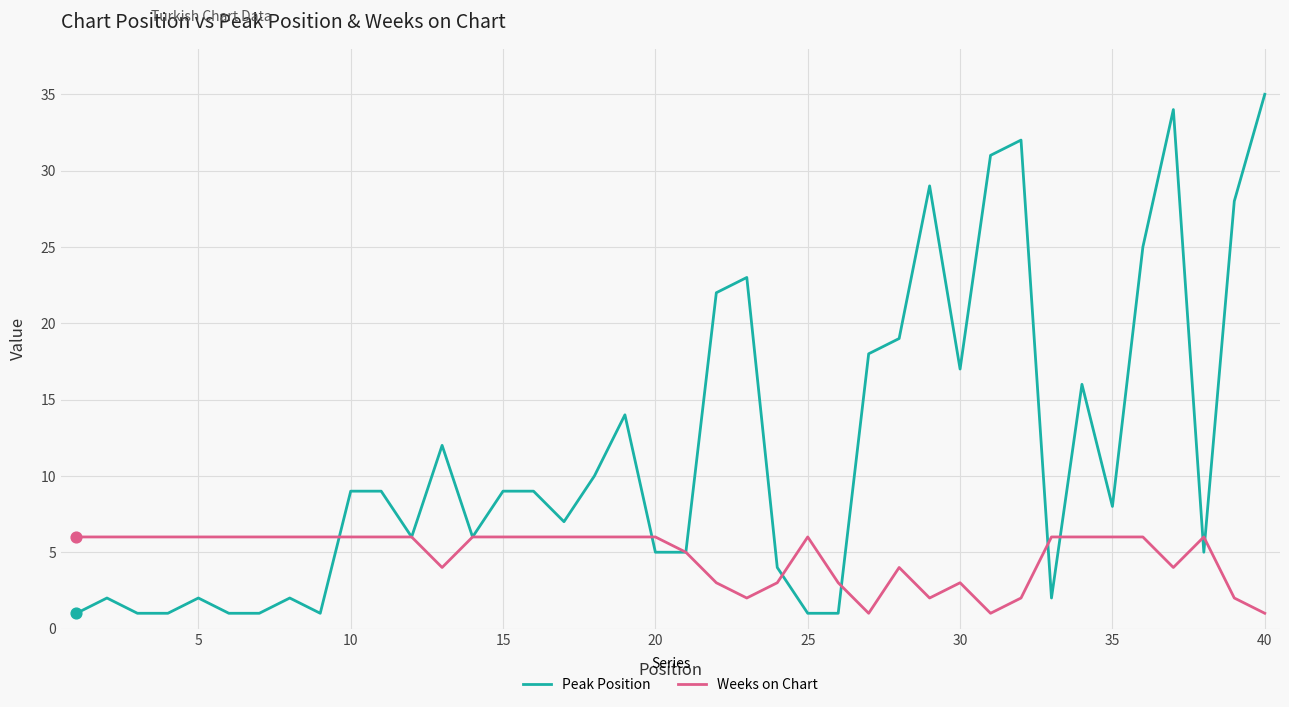

What are all the series names shown in the legend?

Peak Position, Weeks on Chart